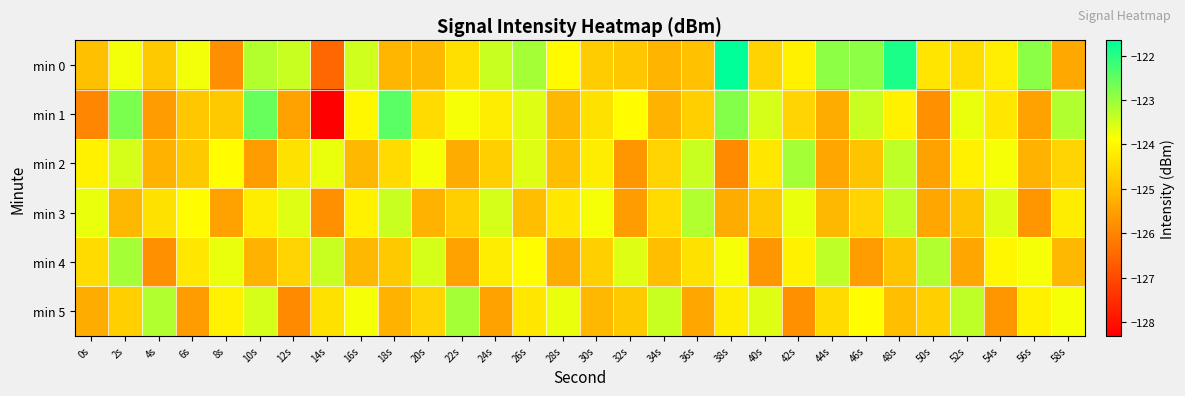

At how many categories does at least one series exceed -124?

30